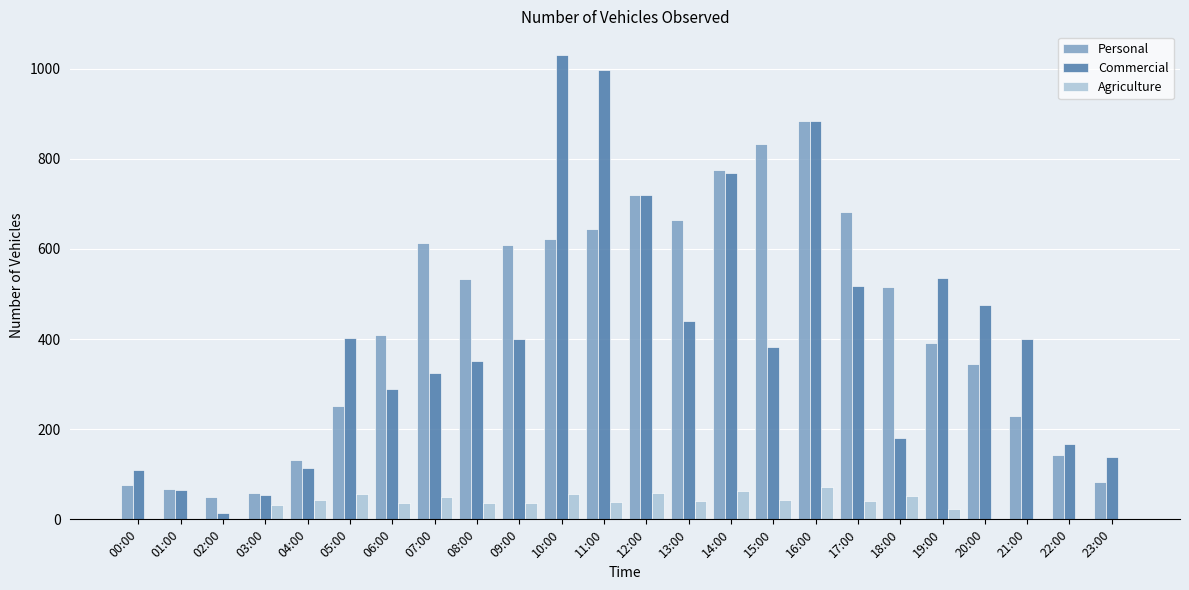

Is the value of Agriculture at 12:00 greater than the value of Commercial at 04:00?

No